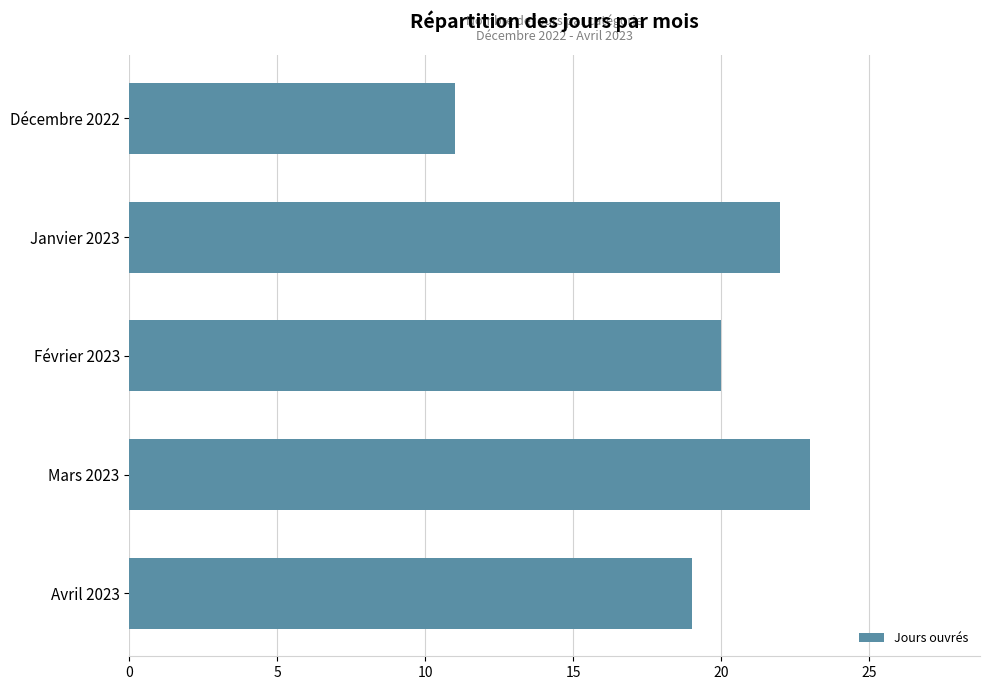

Which category has the highest value across all series?

Mars 2023